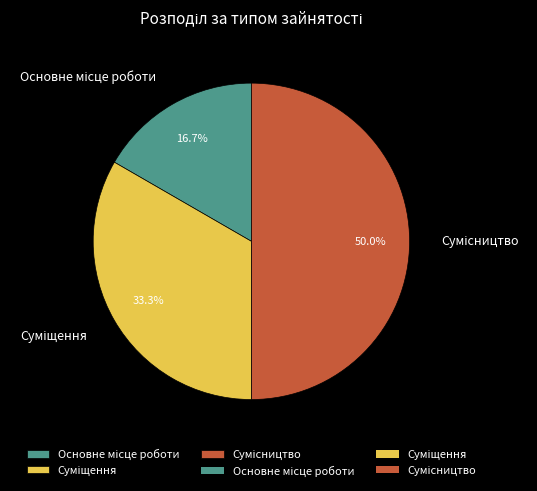

How many segments does this pie chart have?

3